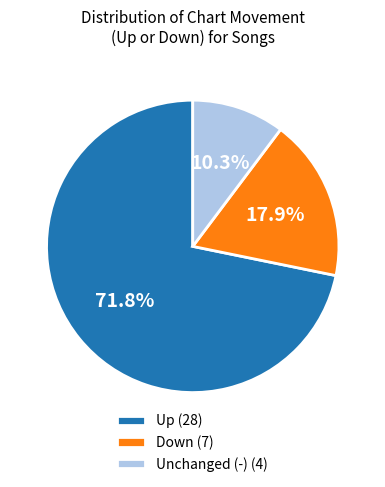

What percentage do Down (7) and Unchanged (-) (4) together represent?

28.2%